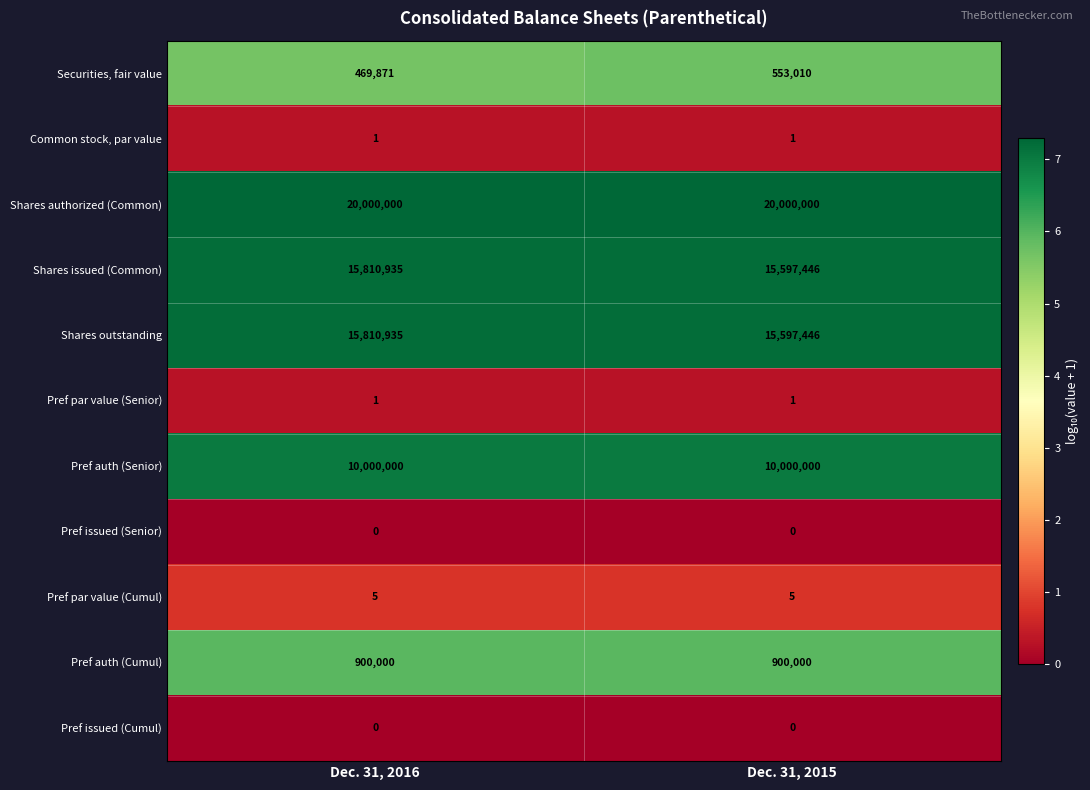

What is the lowest value of the Securities, fair value series?

469871